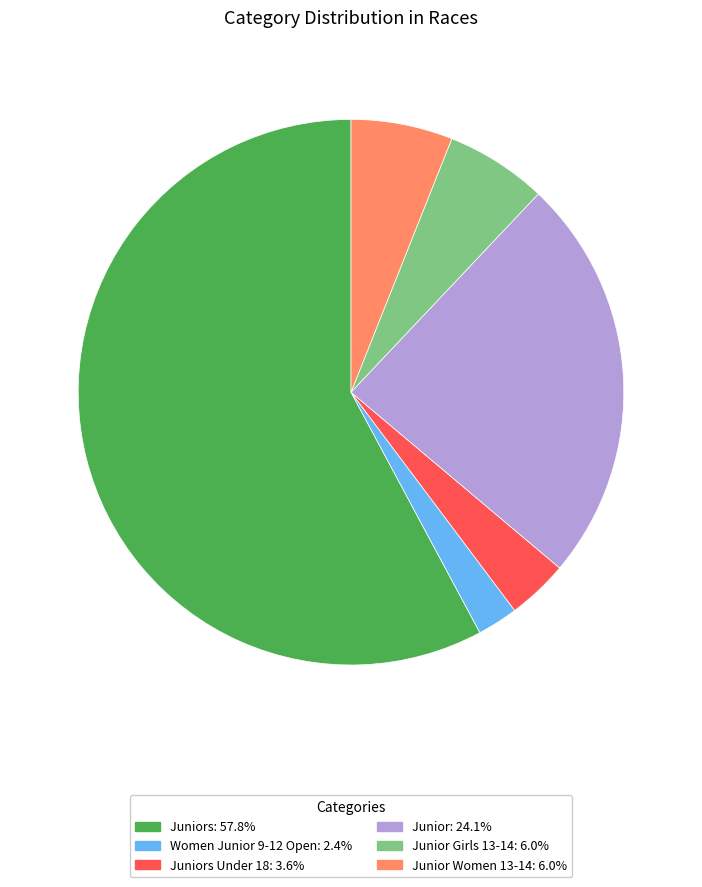

Is there a majority slice in this chart?

Yes